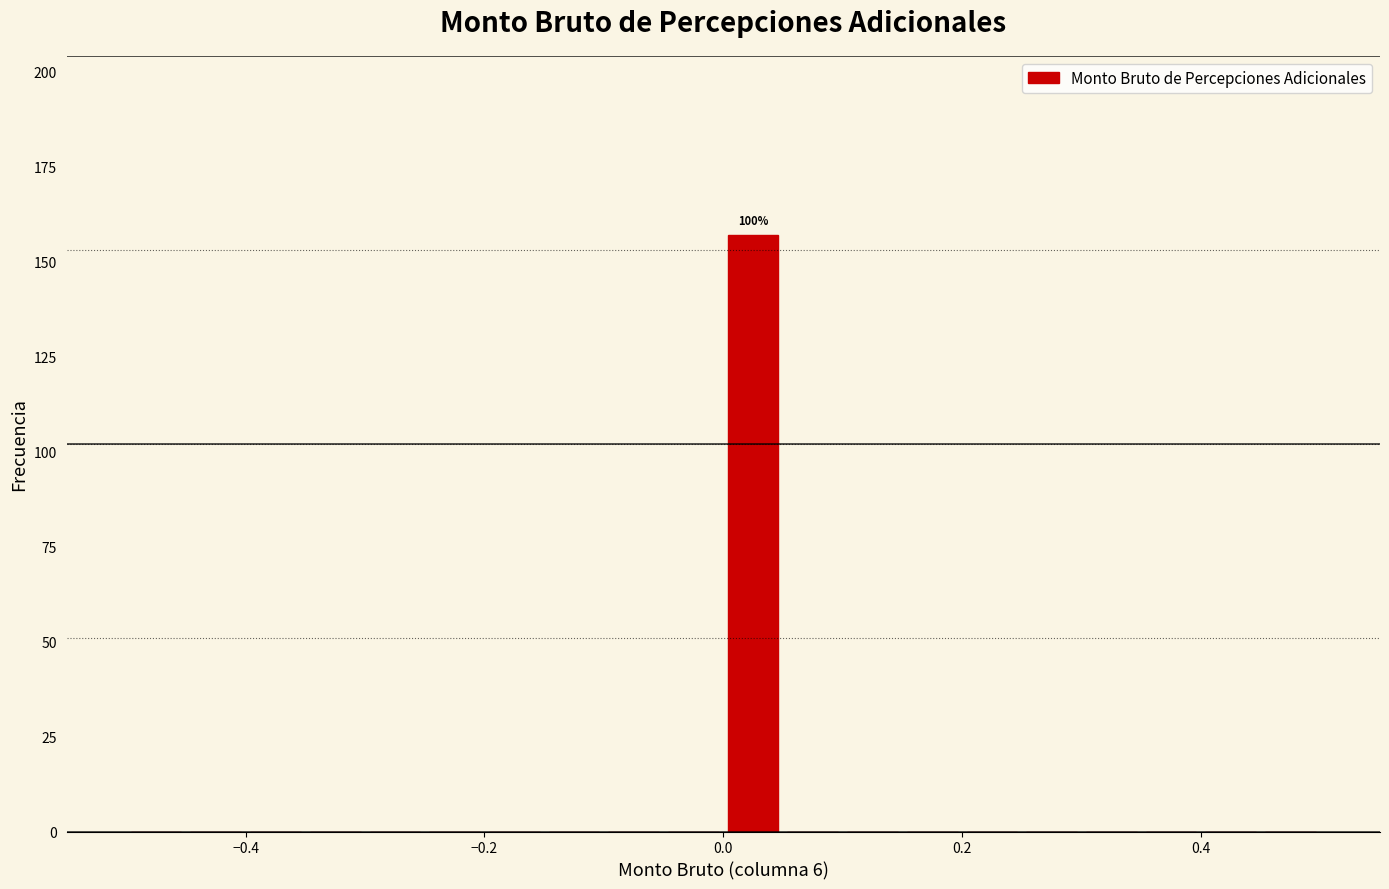

Read against the x-axis, roughly where is the centre of the tallest bar?

0.02